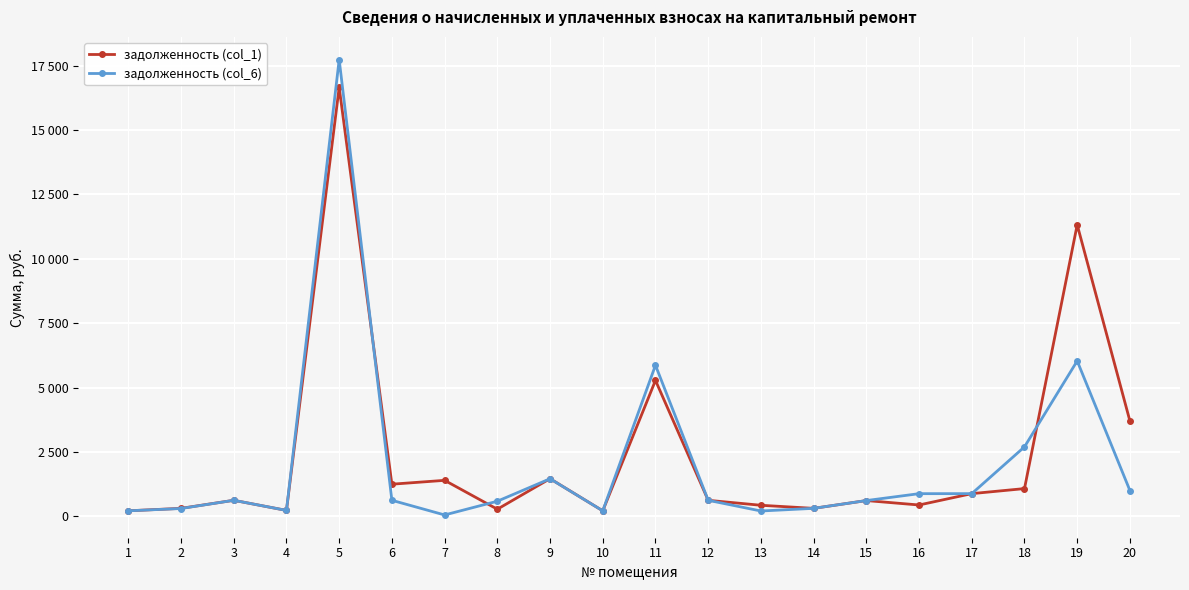

What are all the series names shown in the legend?

задолженность (col_1), задолженность (col_6)